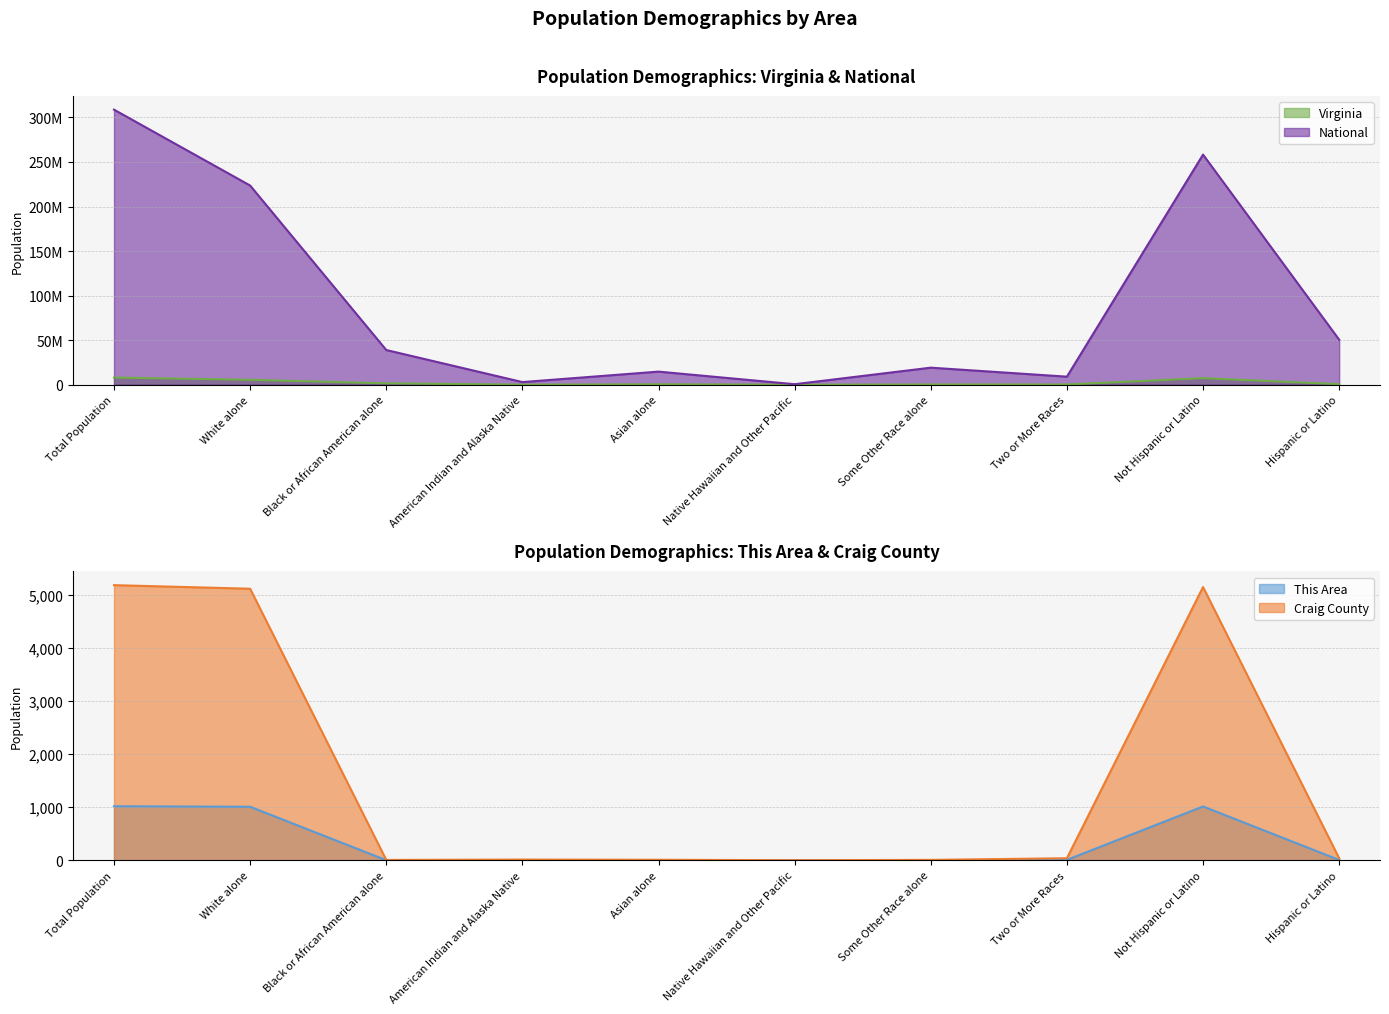

True or false: Virginia and This Area cross at least once.

False